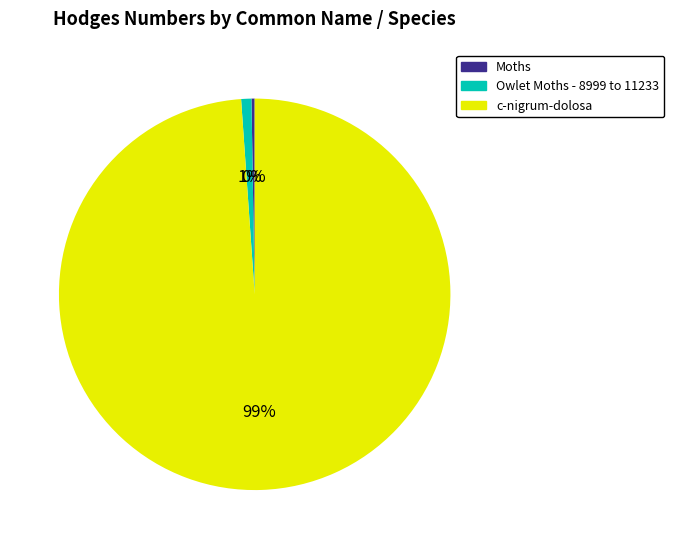

To the nearest percent, what is the average slice percentage?

33%